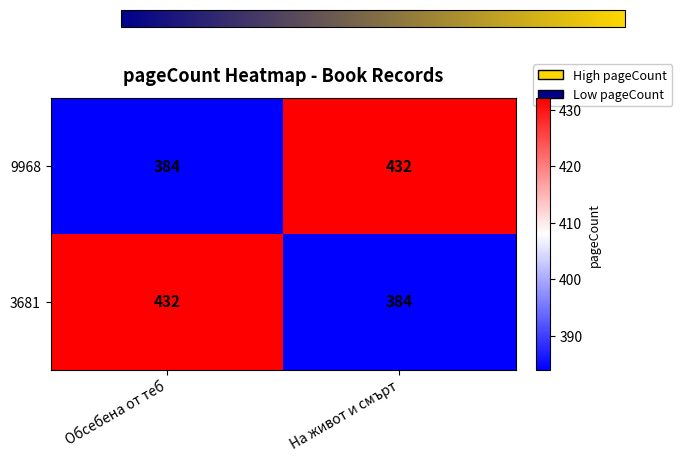

True or false: 3681 has a value of 384 at На живот и смърт.

True